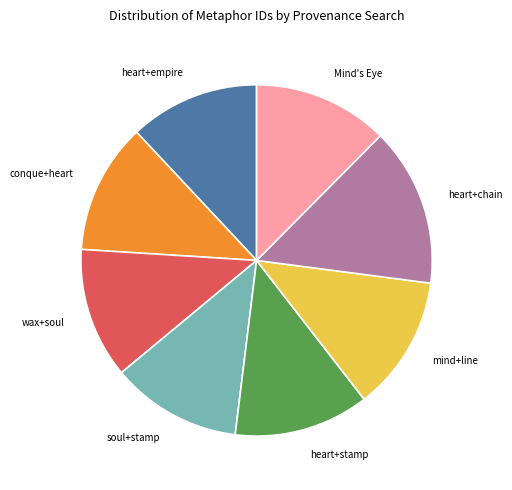

Is there a majority slice in this chart?

No